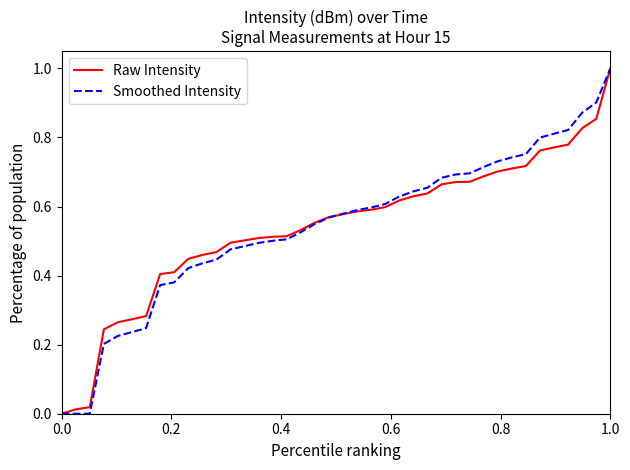

Which category has the highest value in the Smoothed Intensity series?

1.0